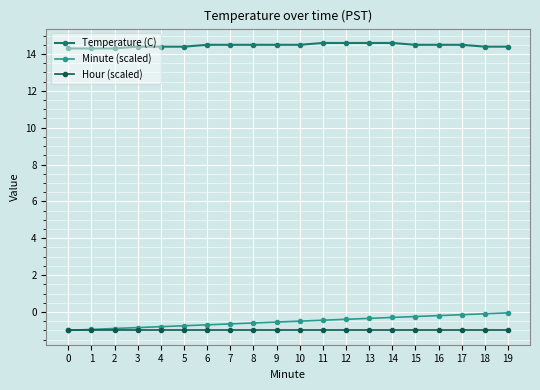

How many lines are shown in the chart?

3